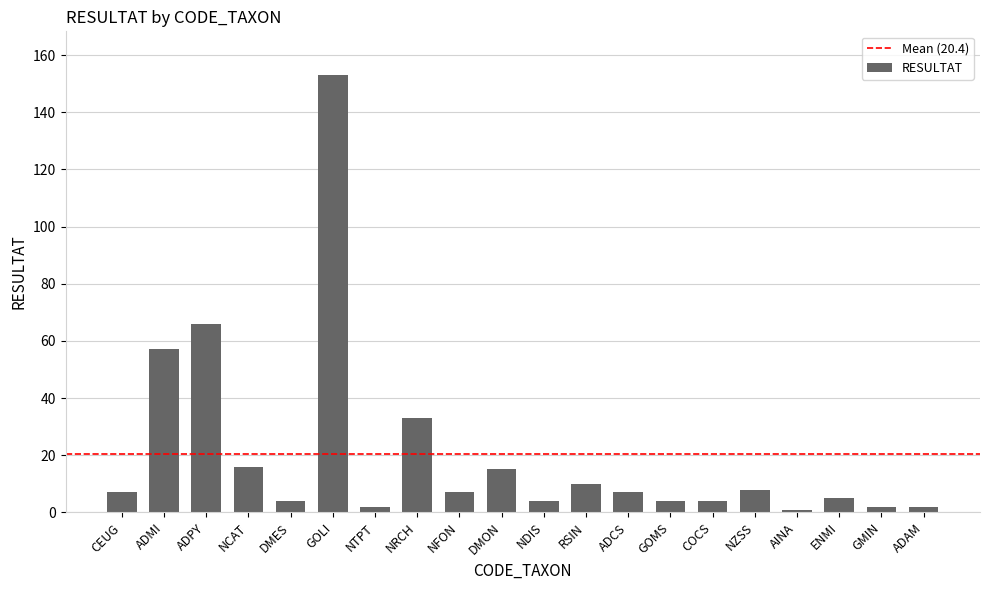

Are the bars horizontal?

No